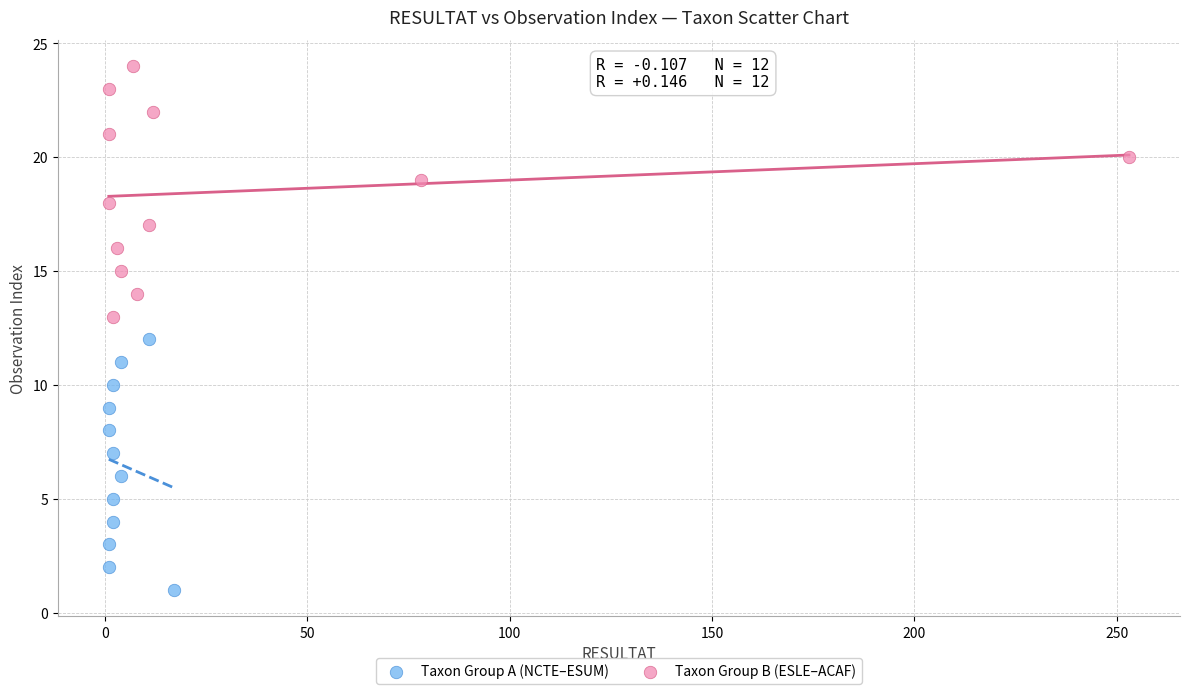

Which series contains the highest Y value?

Taxon Group B (ESLE–ACAF)